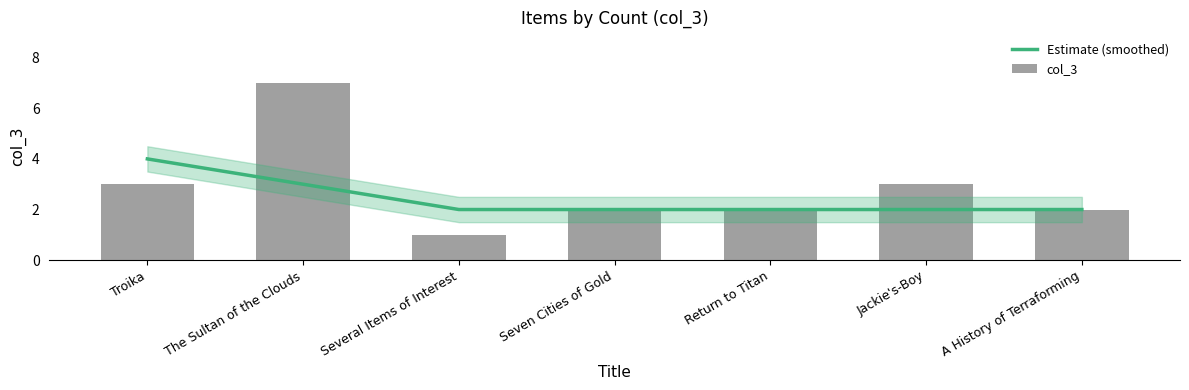

Is it true that Estimate (smoothed) equals 4 at A History of Terraforming?

False